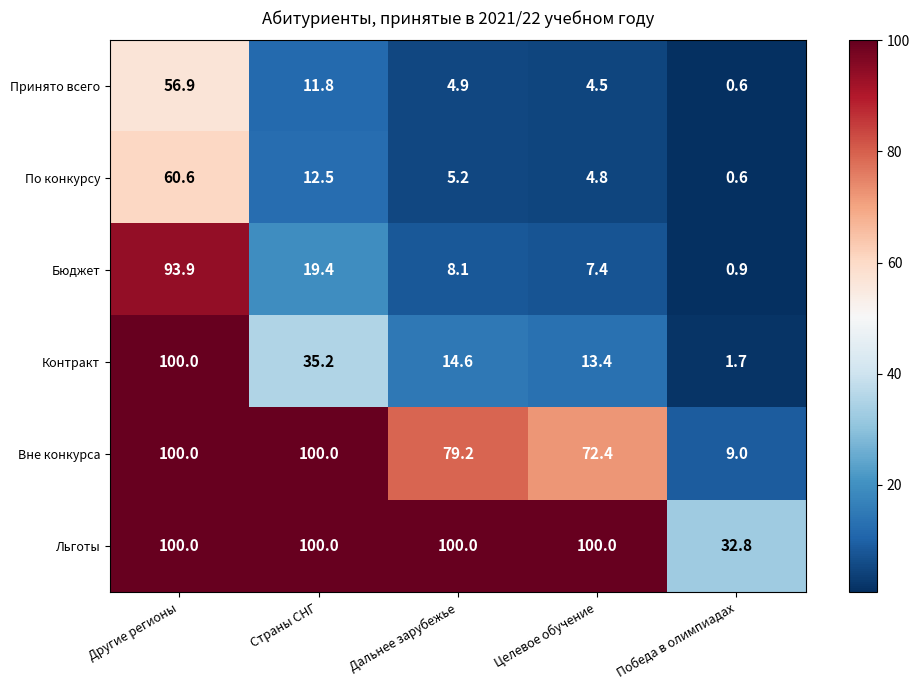

What is the approximate value of По конкурсу at Дальнее зарубежье?

5.2